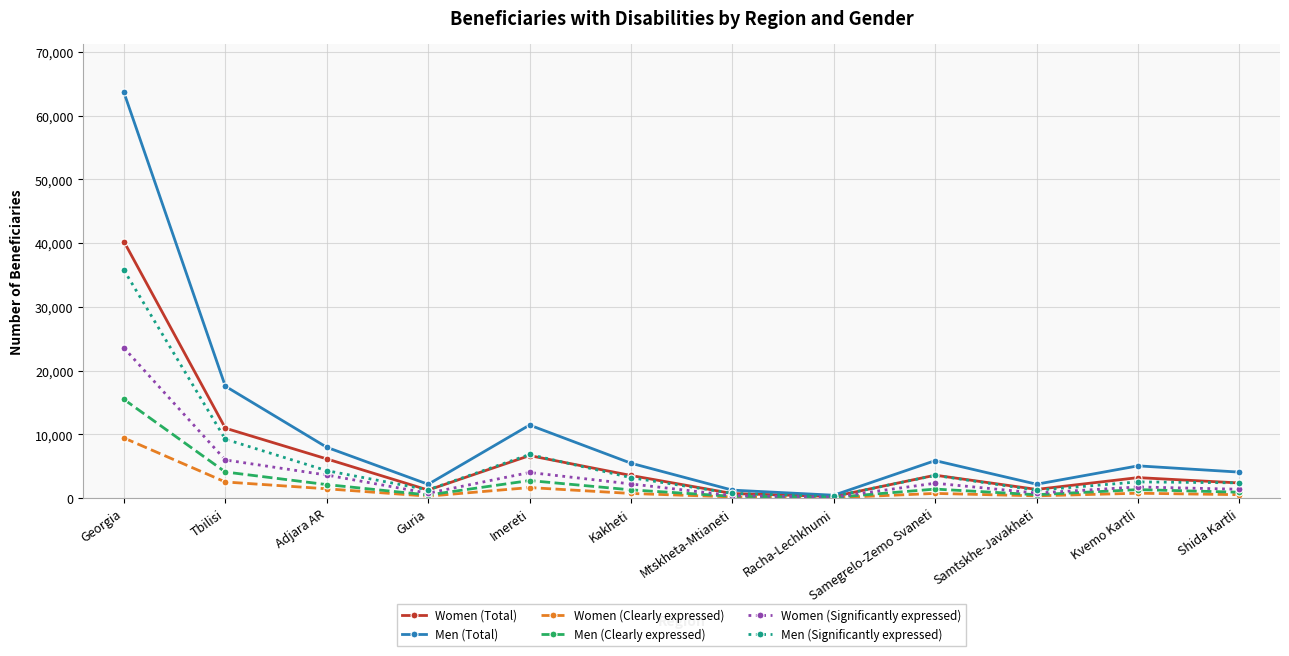

What is the label of the 12th point from the left?

Shida Kartli